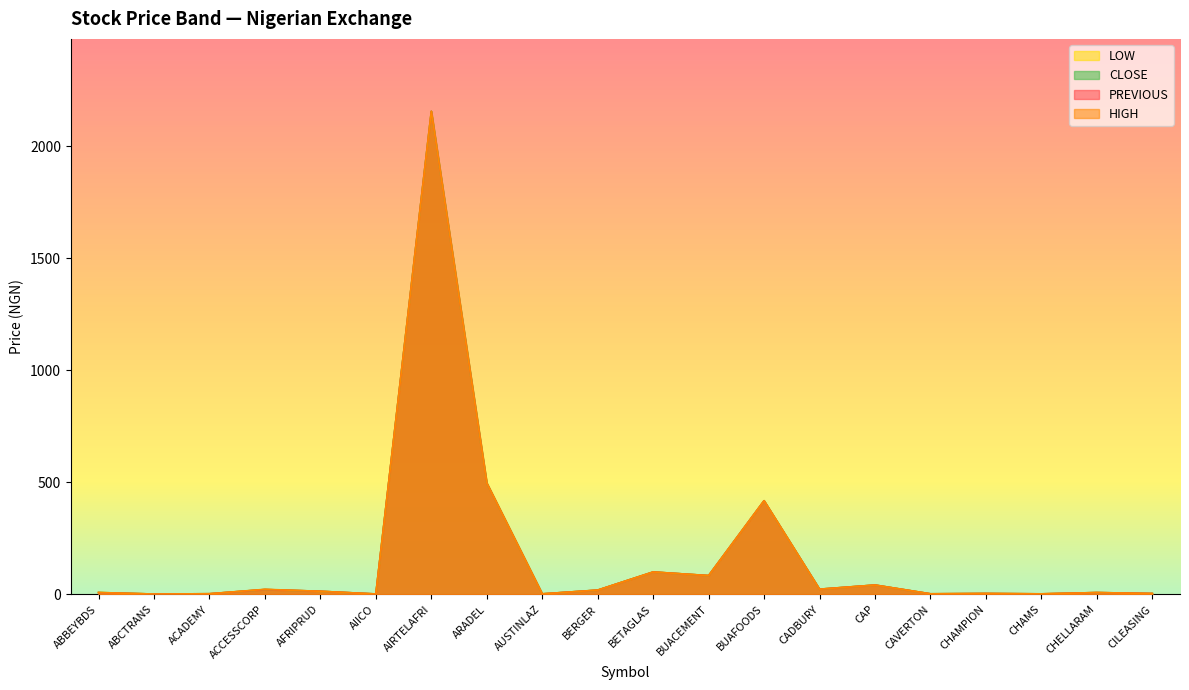

At how many categories does at least one series exceed 1237?

1